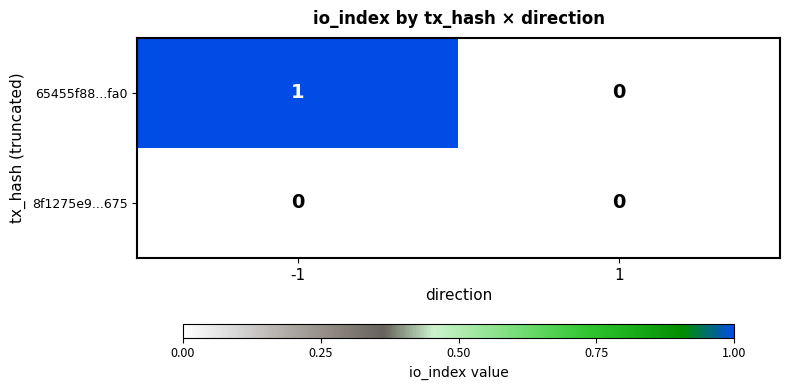

Rank the categories by 65455f88...fa0 value from highest to lowest.

-1, 1